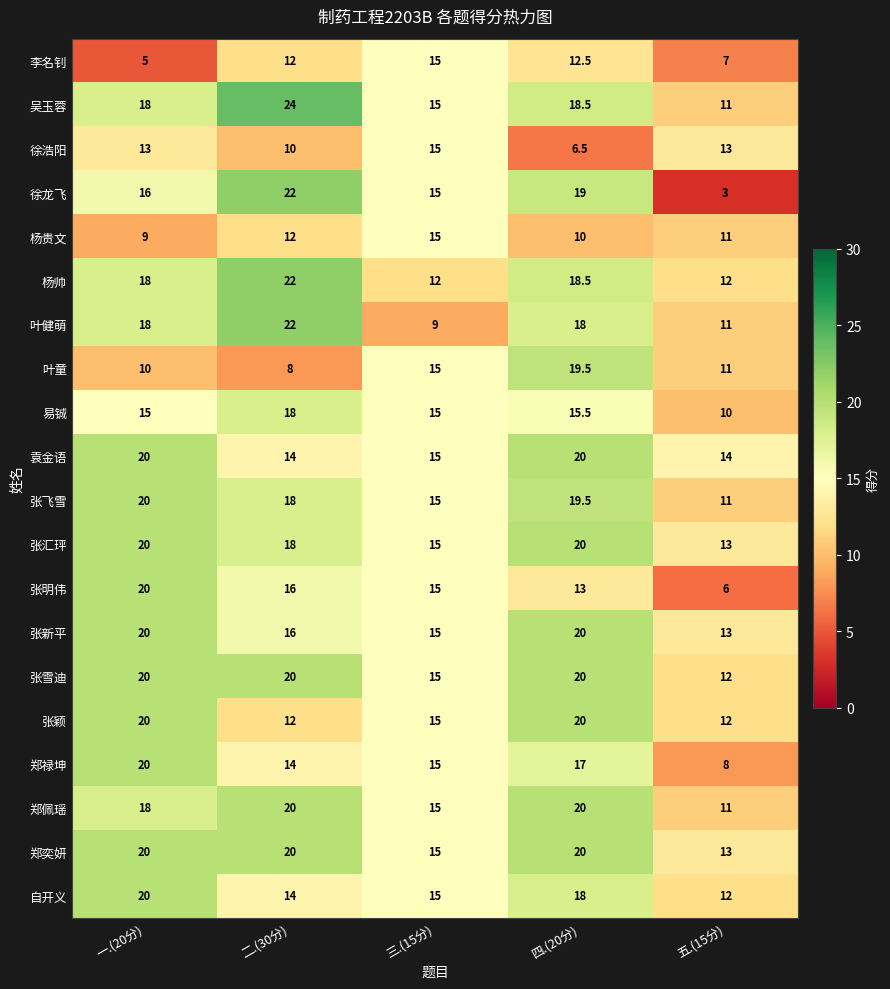

What is the average value of the 李名钊 series?

10.3